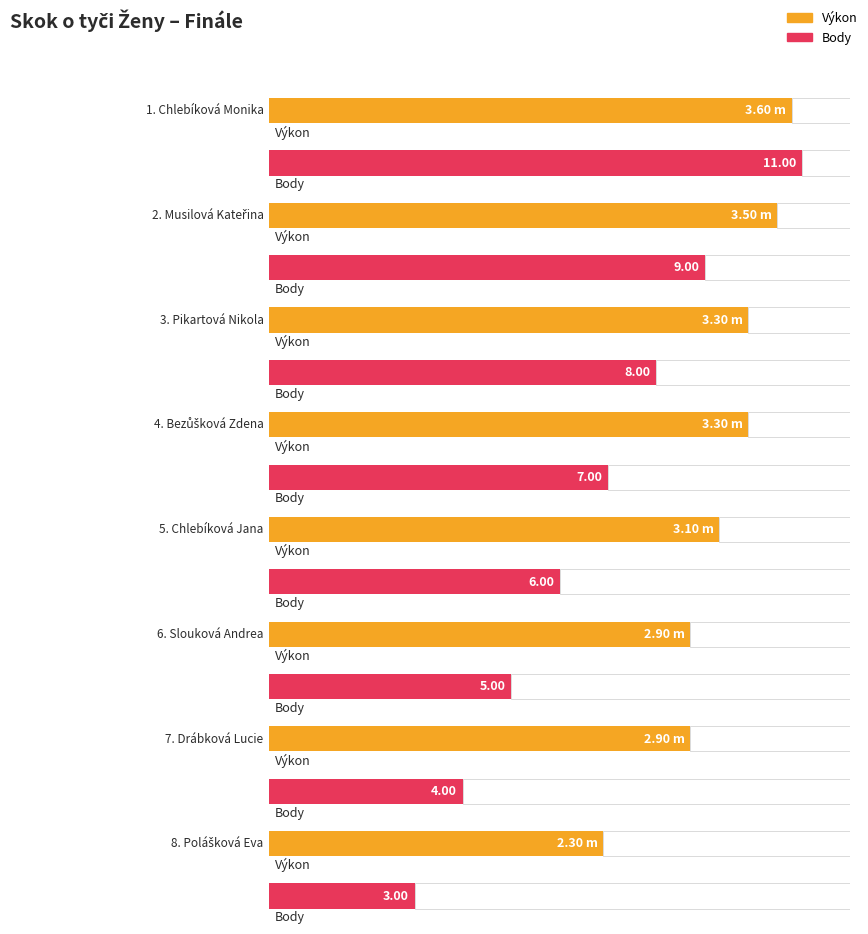

Read the Body value at Slouková Andrea.

5.0